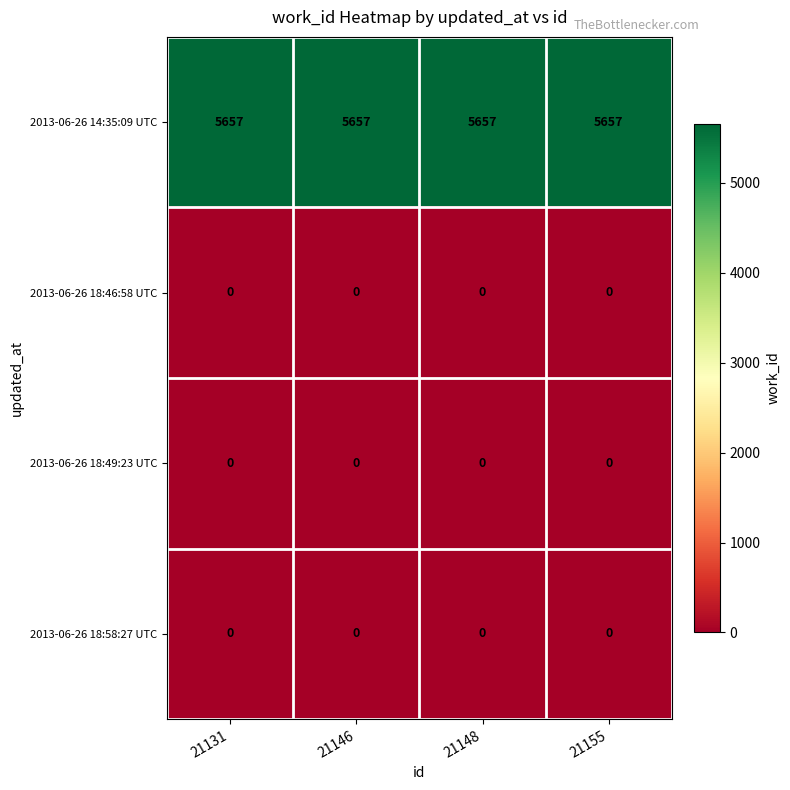

What is the difference between the highest and lowest values at 21146?

5657